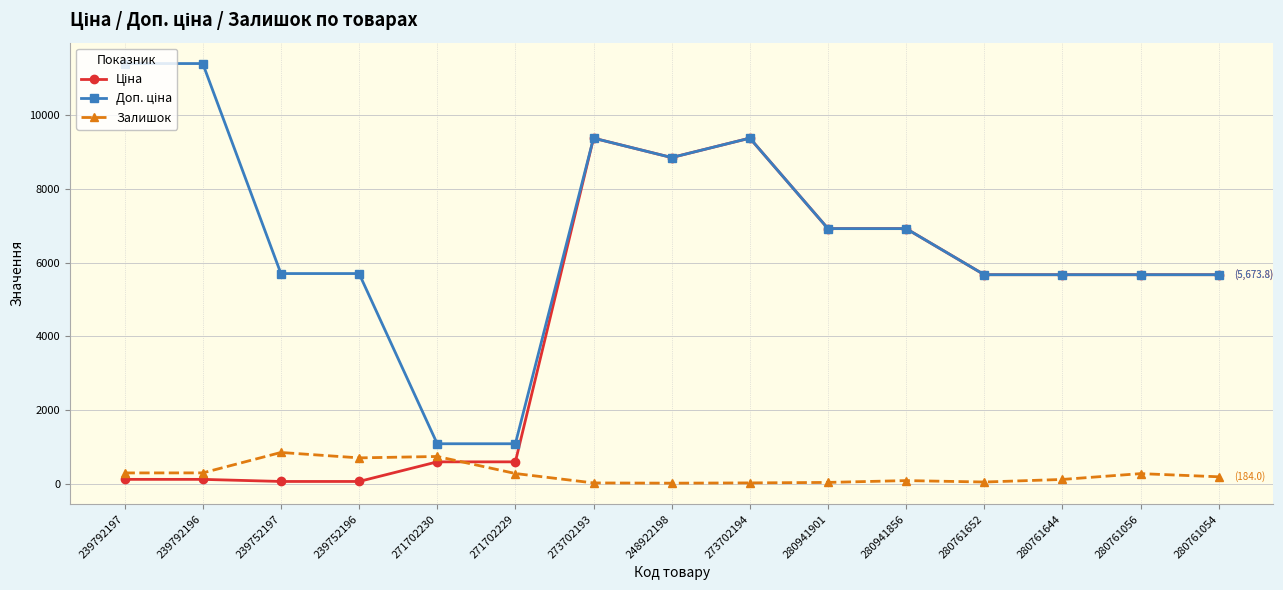

What is the sum of the Залишок values at 239752197 and 273702194?

863.0